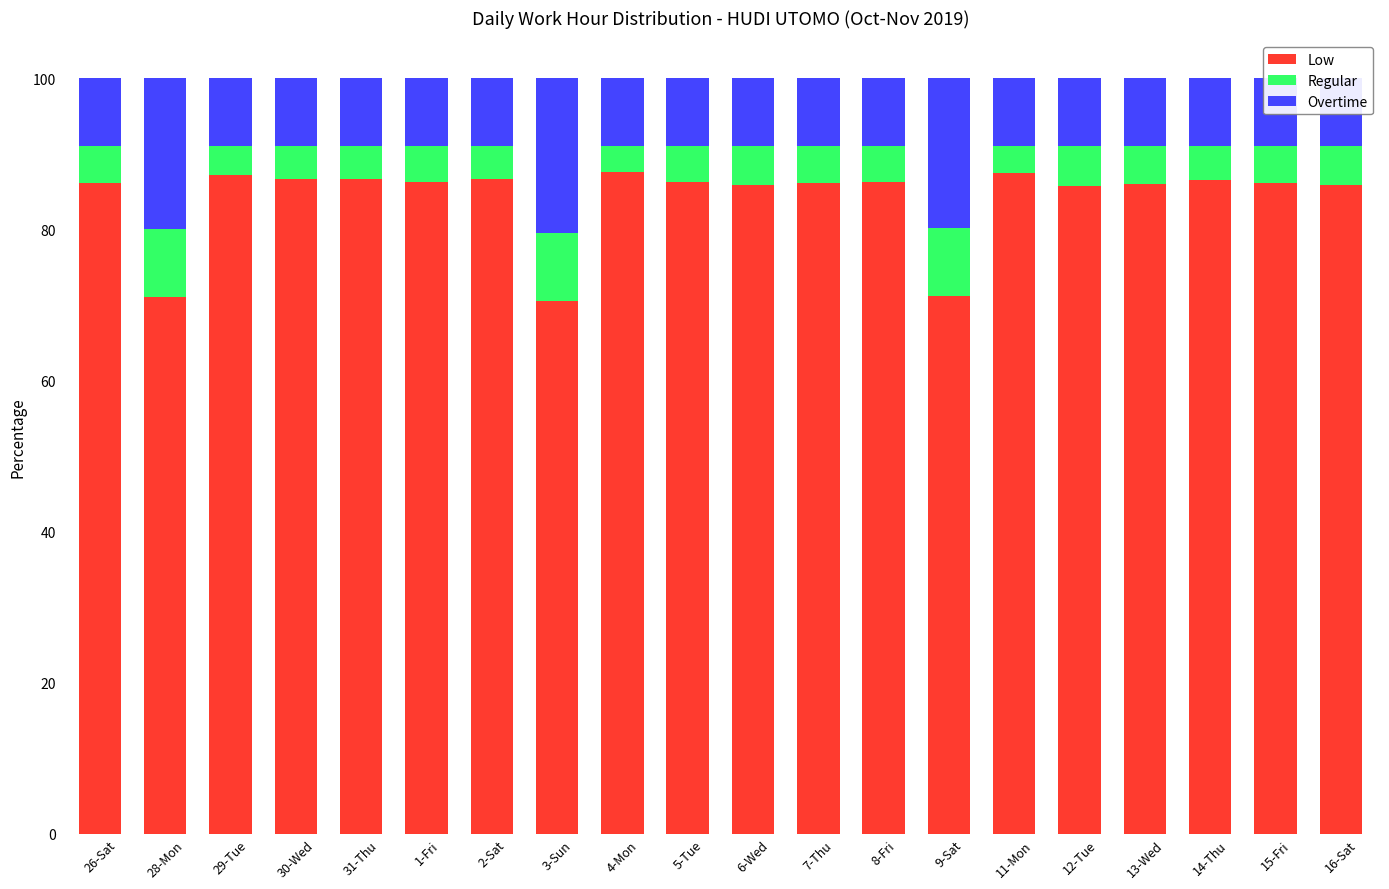

What is the maximum value for Low?

87.6